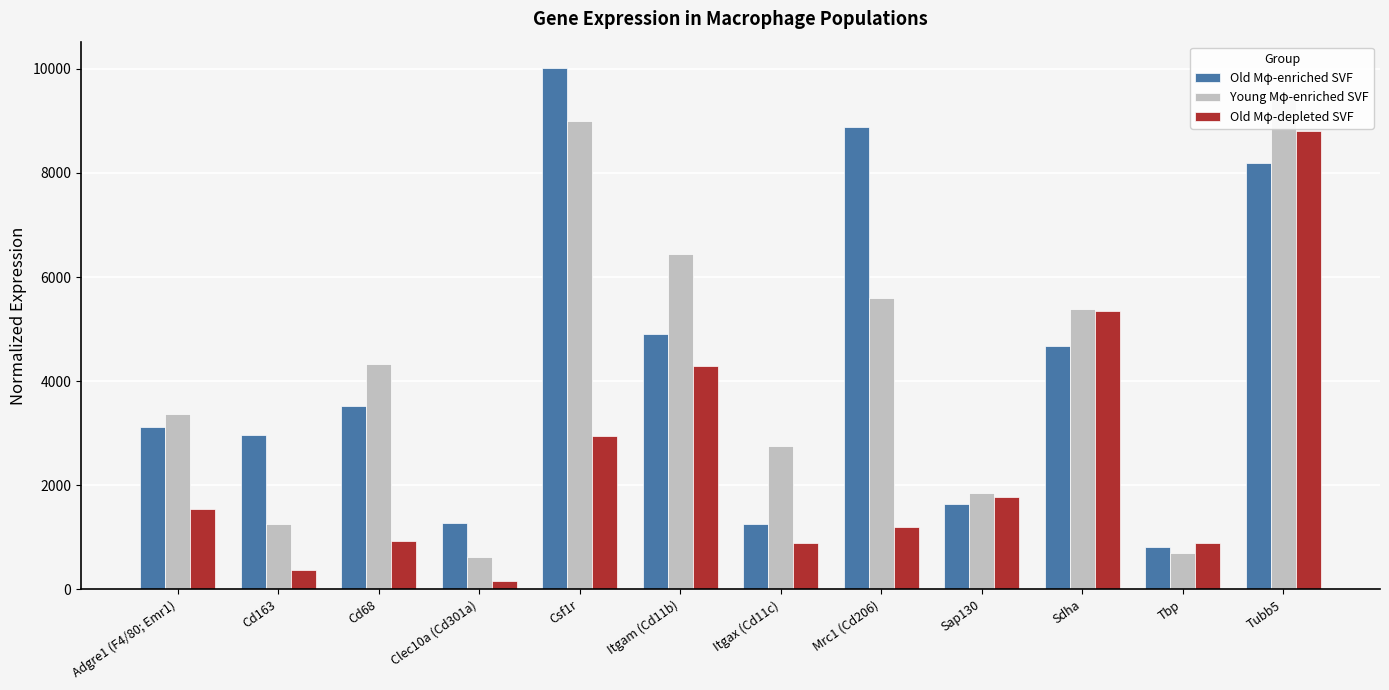

What is the difference between the maximum and minimum values in the Young Mφ-enriched SVF series?

8890.1